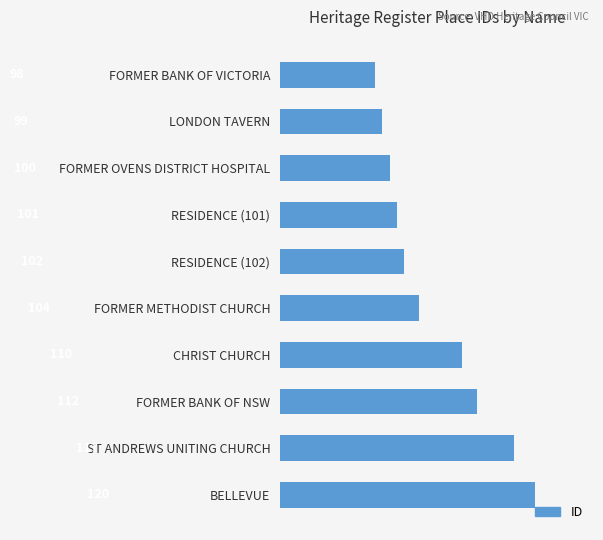

What is the ratio of the value at FORMER BANK OF NSW to the value at LONDON TAVERN?

1.1